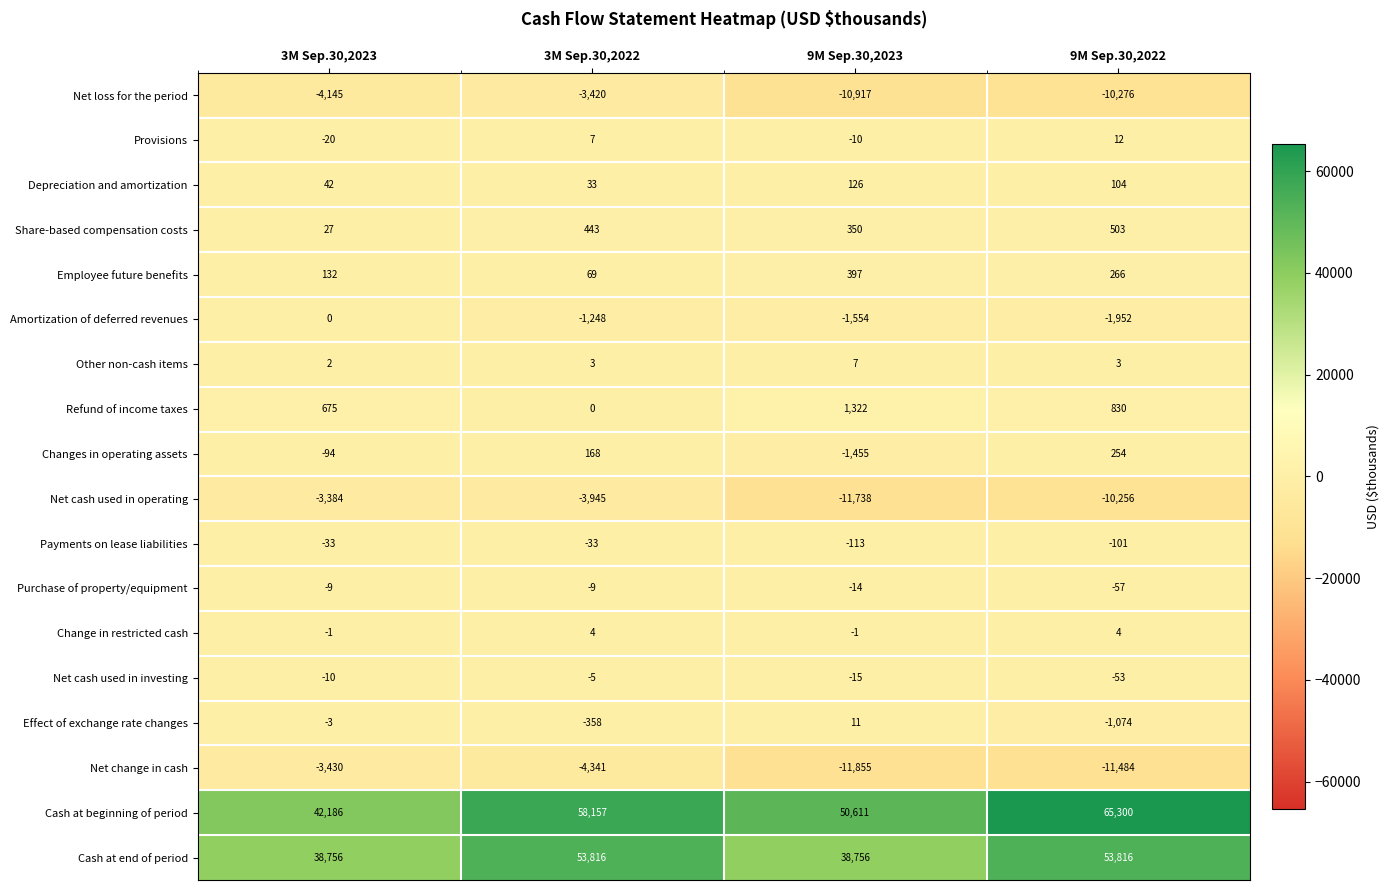

How many data points does each series have?

4